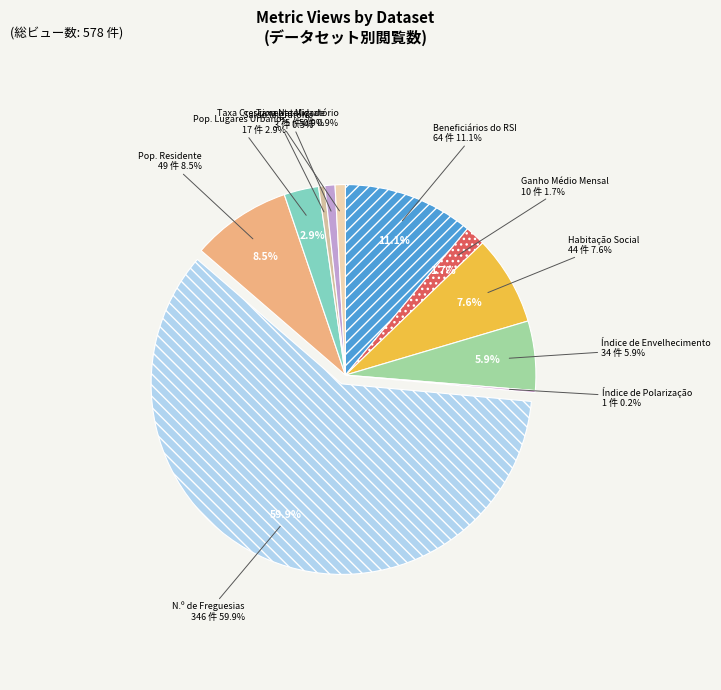

How many slices are in this pie chart?

12